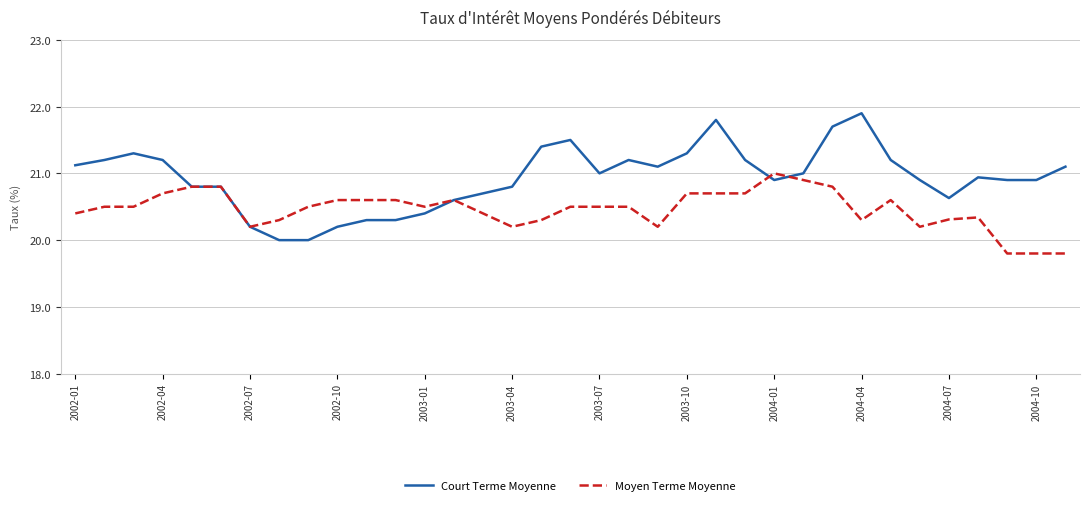

How many series are shown in this chart?

2